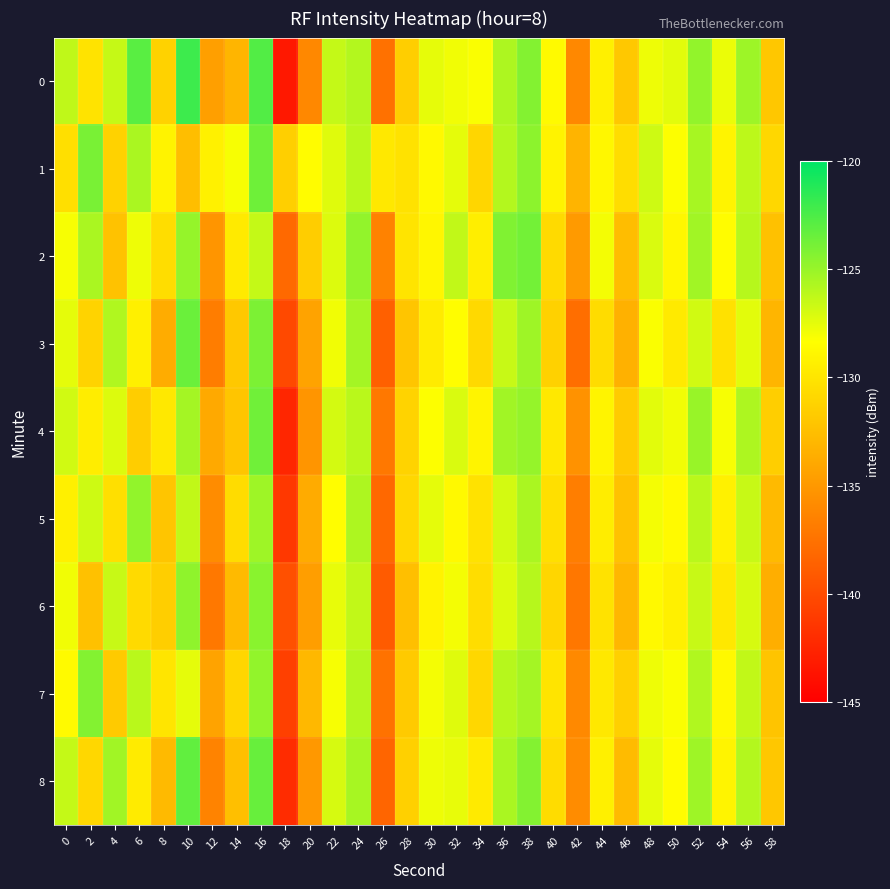

Which has a higher value, 28 or 18?

28